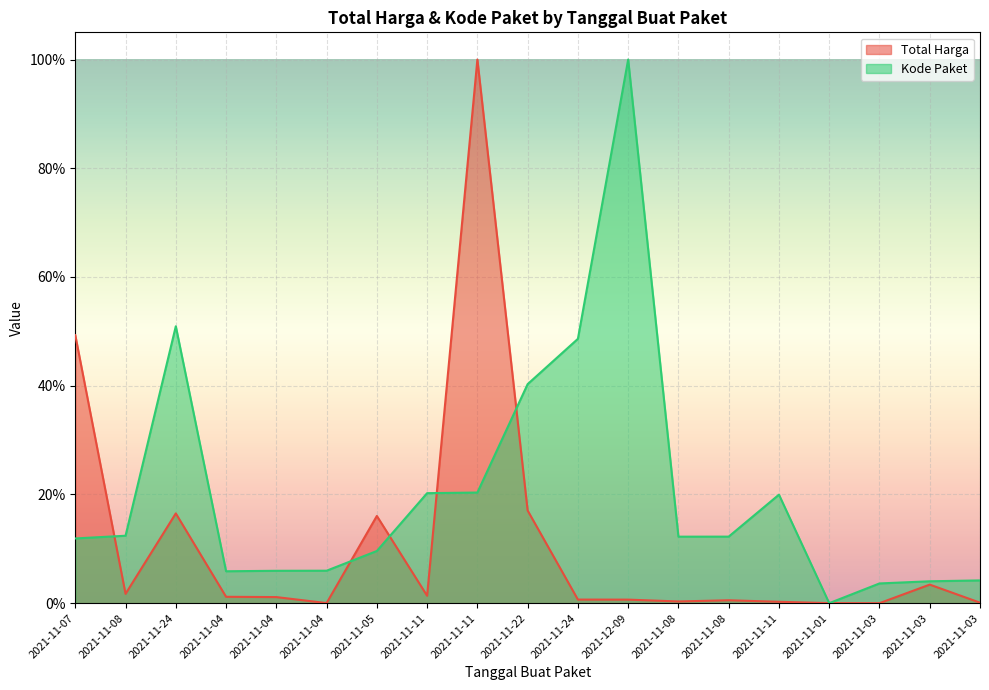

At which category is the sum across all series the highest?

2021-11-11